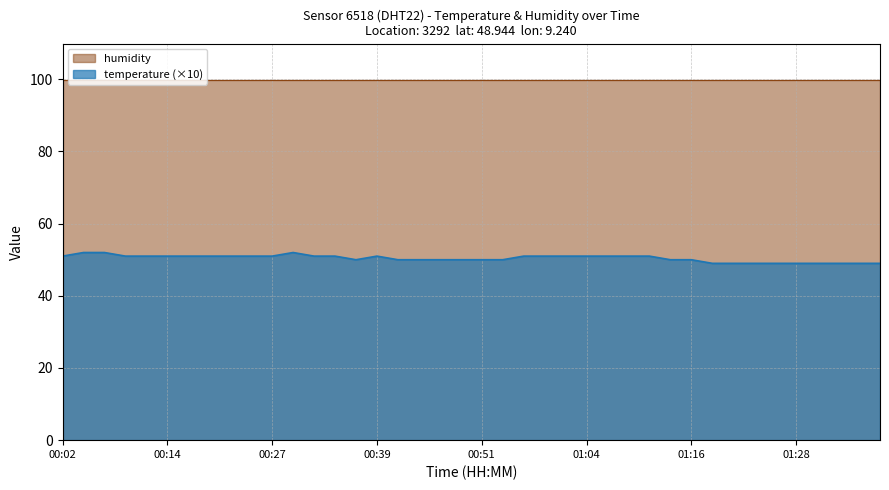

What is the value of the 12th point from the left?

52